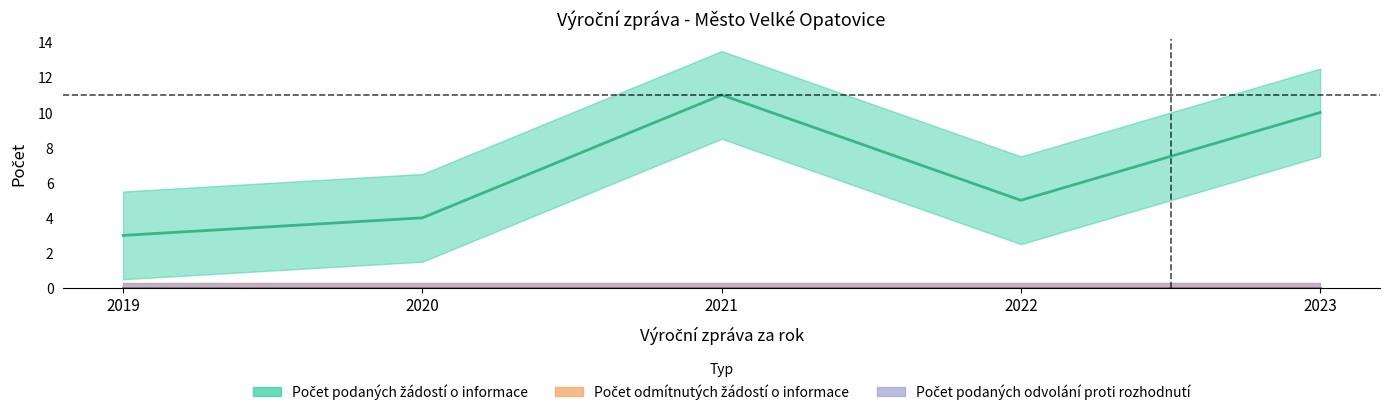

What is the difference between the highest and lowest values at 2023?

10